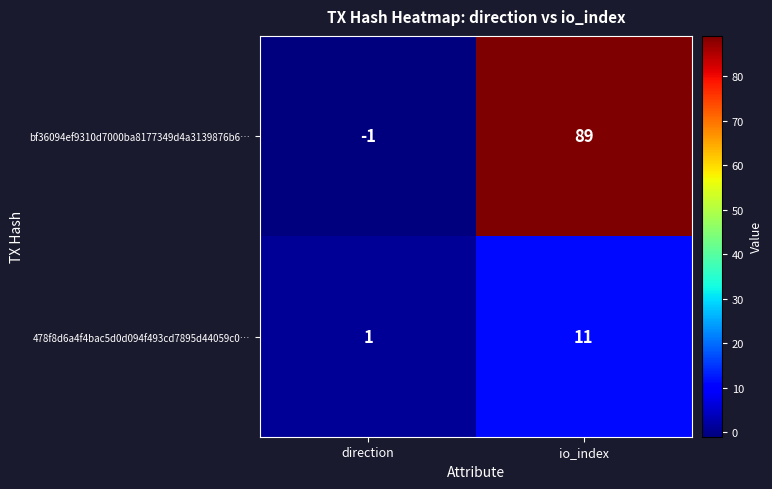

How many series are shown in this chart?

2